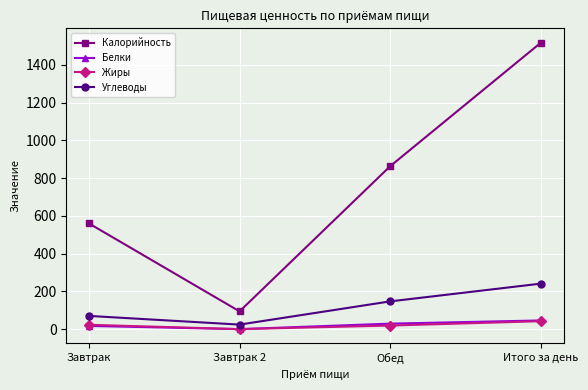

The Жиры series shows 0 at Завтрак 2. True or false?

True